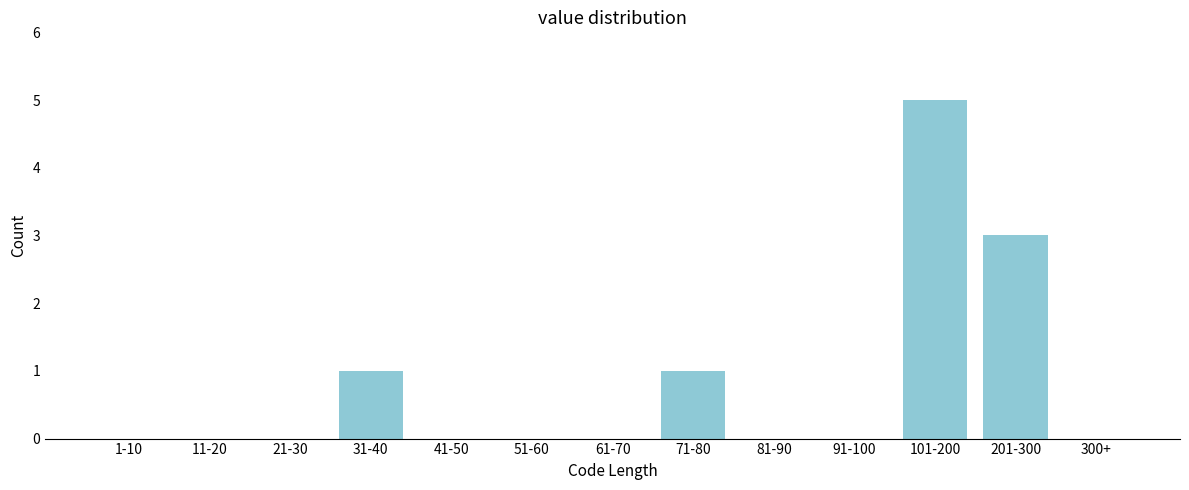

Reading left to right, extract all data points from this chart.

1-10=0	11-20=0	21-30=0	31-40=1	41-50=0	51-60=0	61-70=0	71-80=1	81-90=0	91-100=0	101-200=5	201-300=3	300+=0